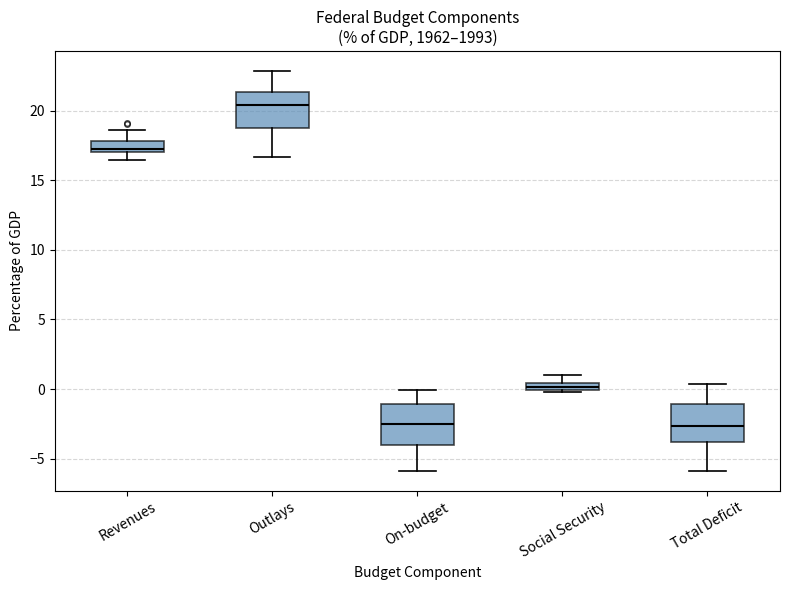

Where does the upper whisker of the box for Social Security end on the y-axis? The values are not printed on the chart, so give them approximately, as read against the axis.

1.0